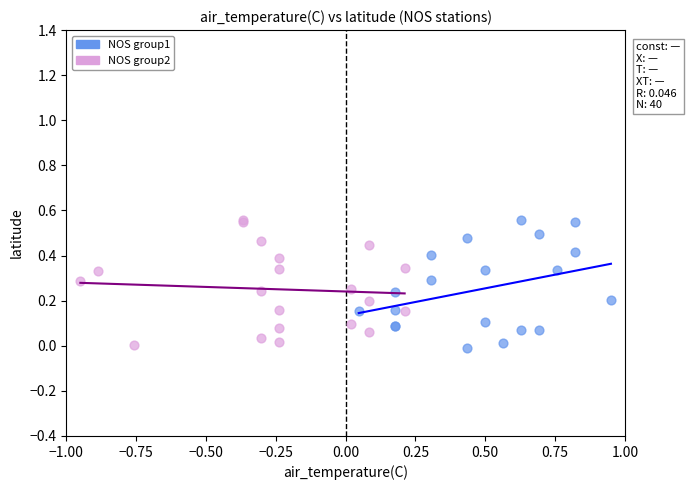

Which series reaches the minimum Y coordinate?

NOS group1